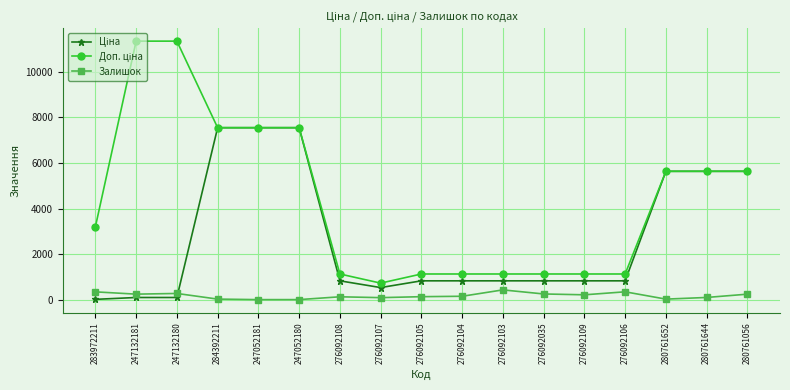

What is the total value across all series at 280761056?

11531.0